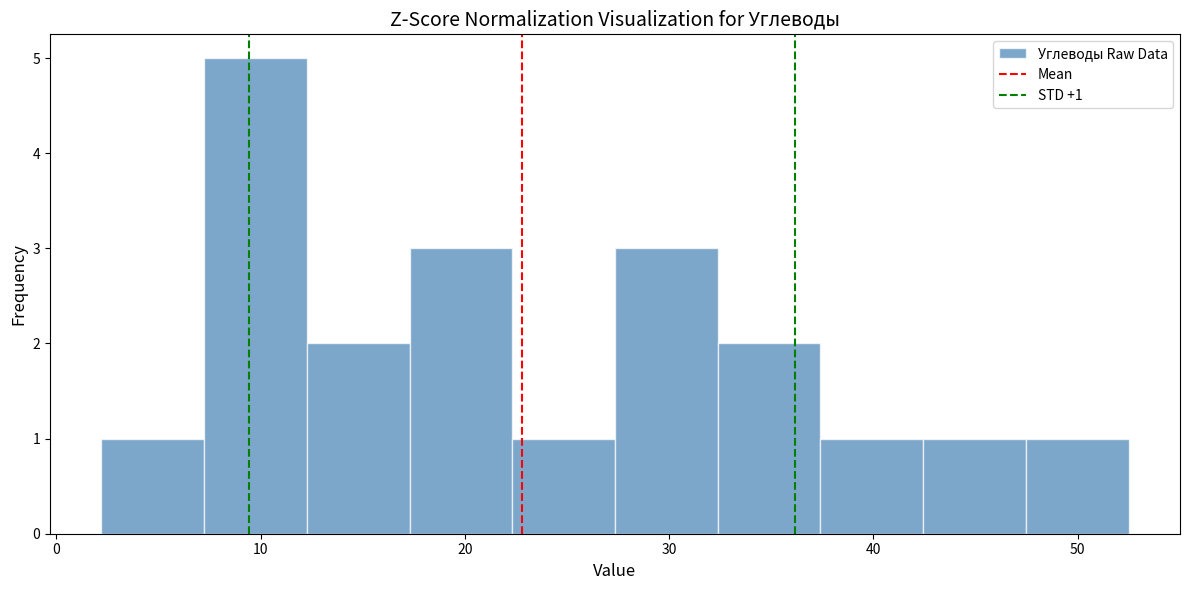

Which range on the x-axis has the tallest bar?

7 to 12